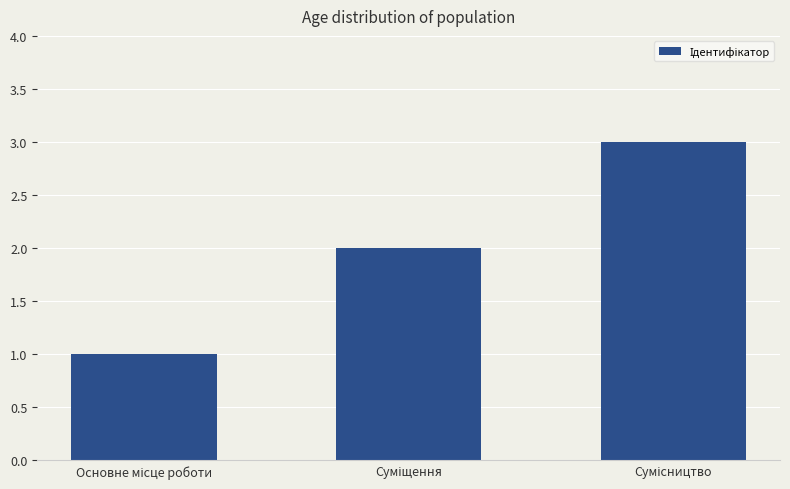

How many bars are there in total?

3